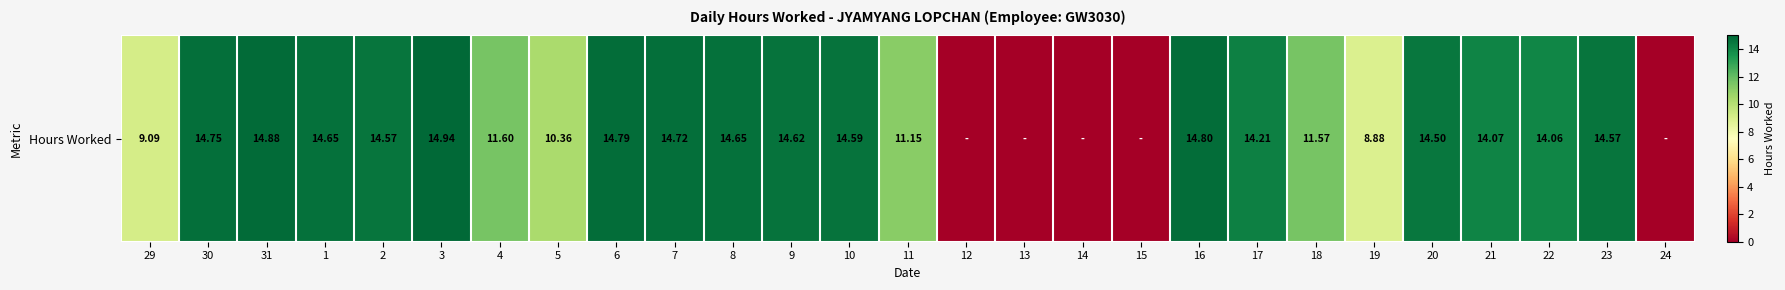

How many positive values are there?

22